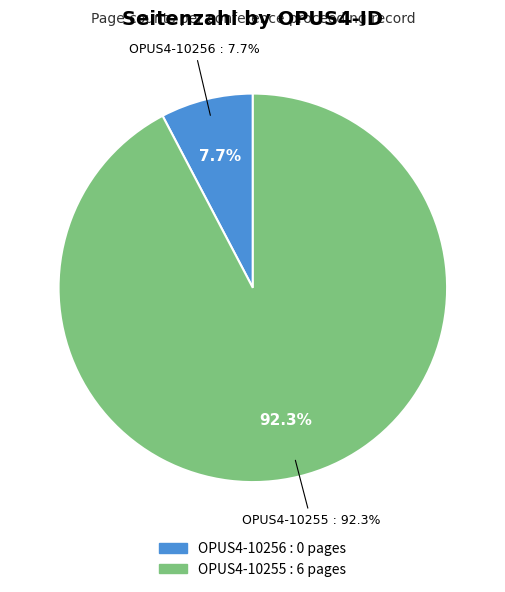

How many slices are in this pie chart?

2